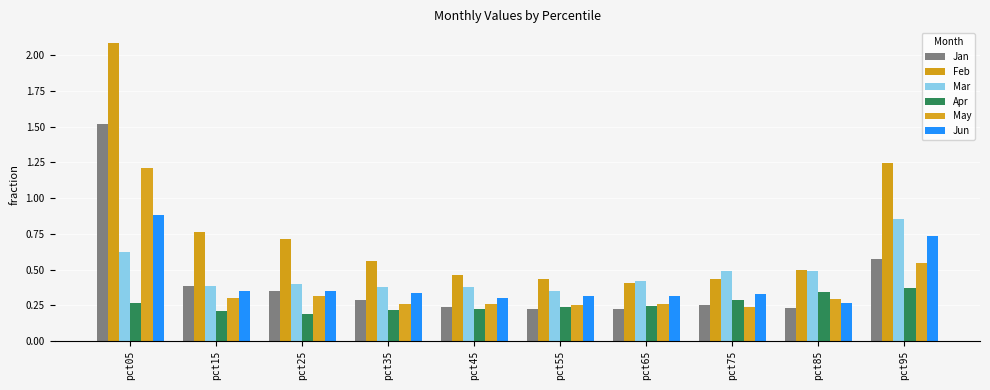

What are all the series names shown in the legend?

Jan, Feb, Mar, Apr, May, Jun